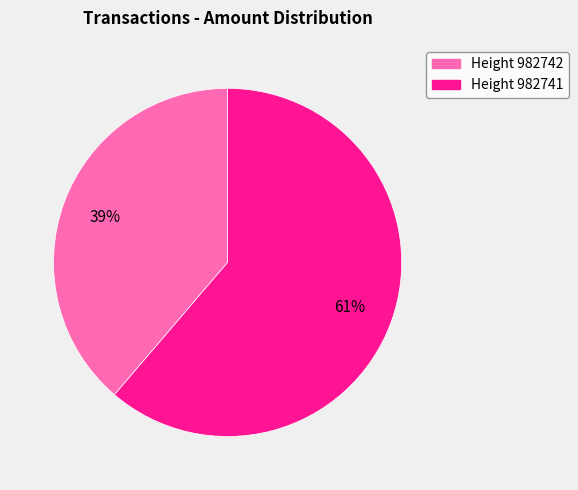

To the nearest percent, what is the combined percentage of Height 982742 and Height 982741?

100%